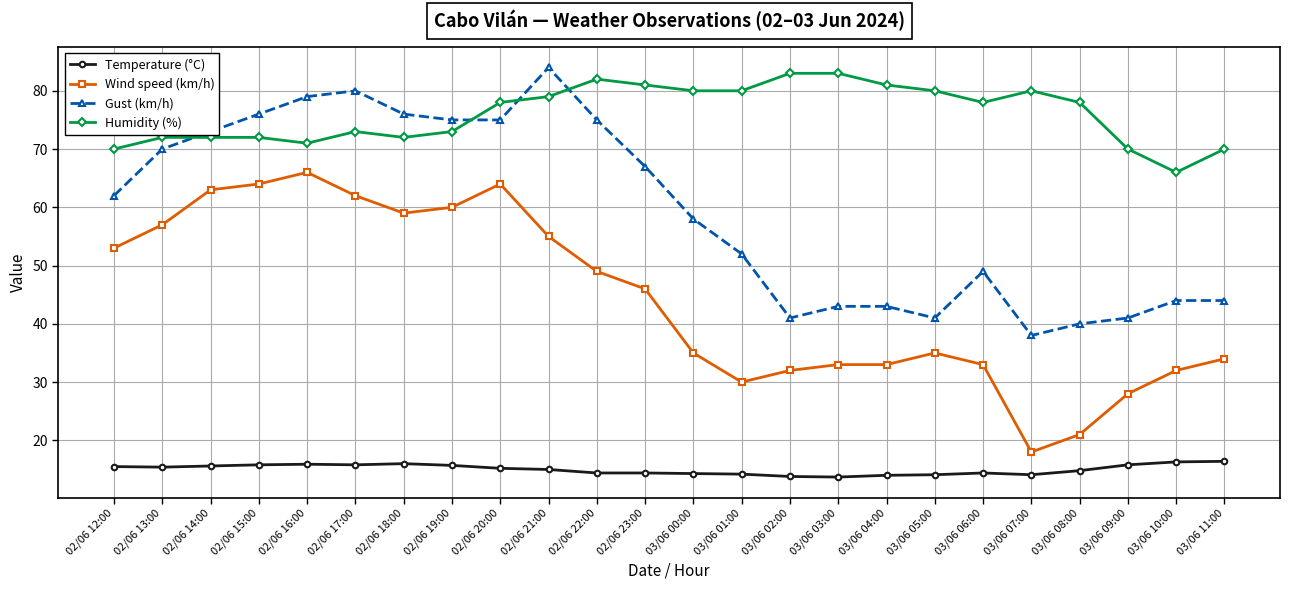

What is the label of the 4th point from the right?

03/06 08:00